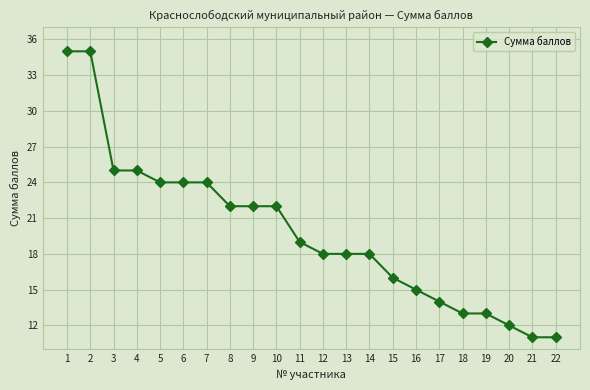

What is the approximate value at 9?

22